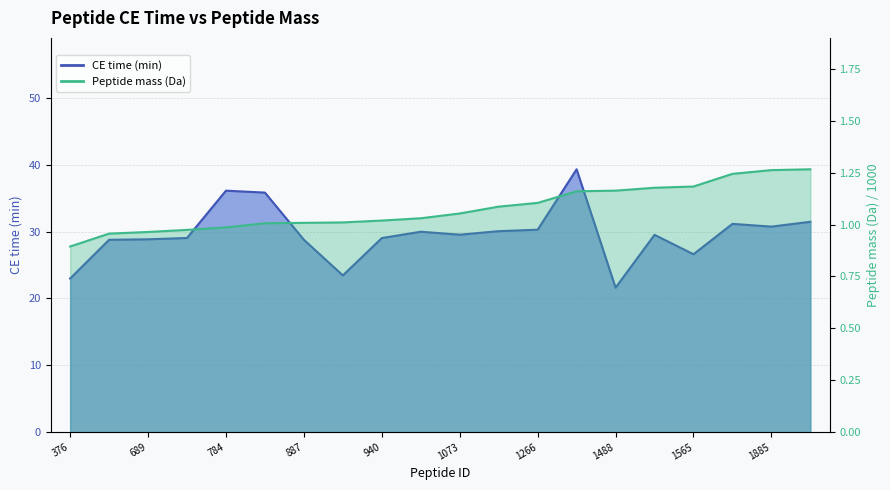

Rank the series at 1472 from highest to lowest value.

CE time (min), Peptide mass (Da)